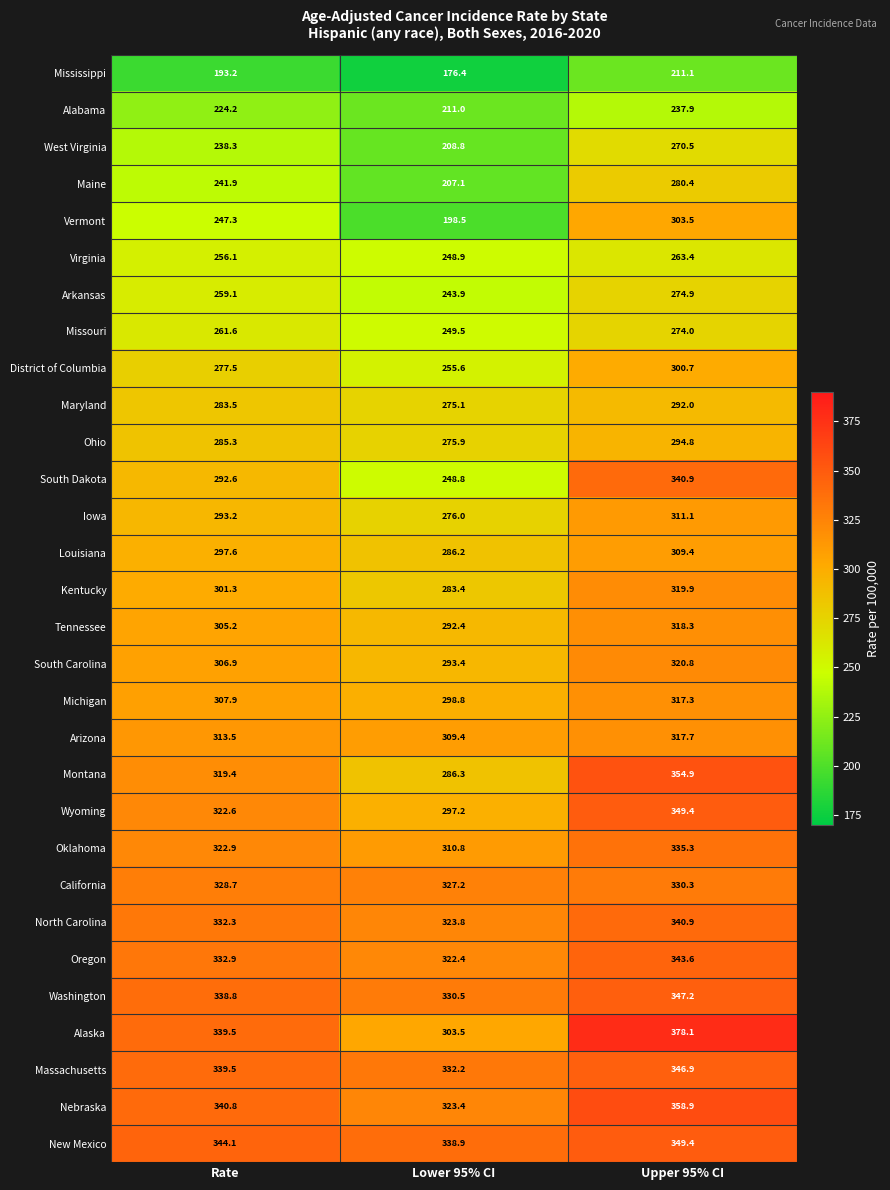

At how many categories does at least one series exceed 186?

3